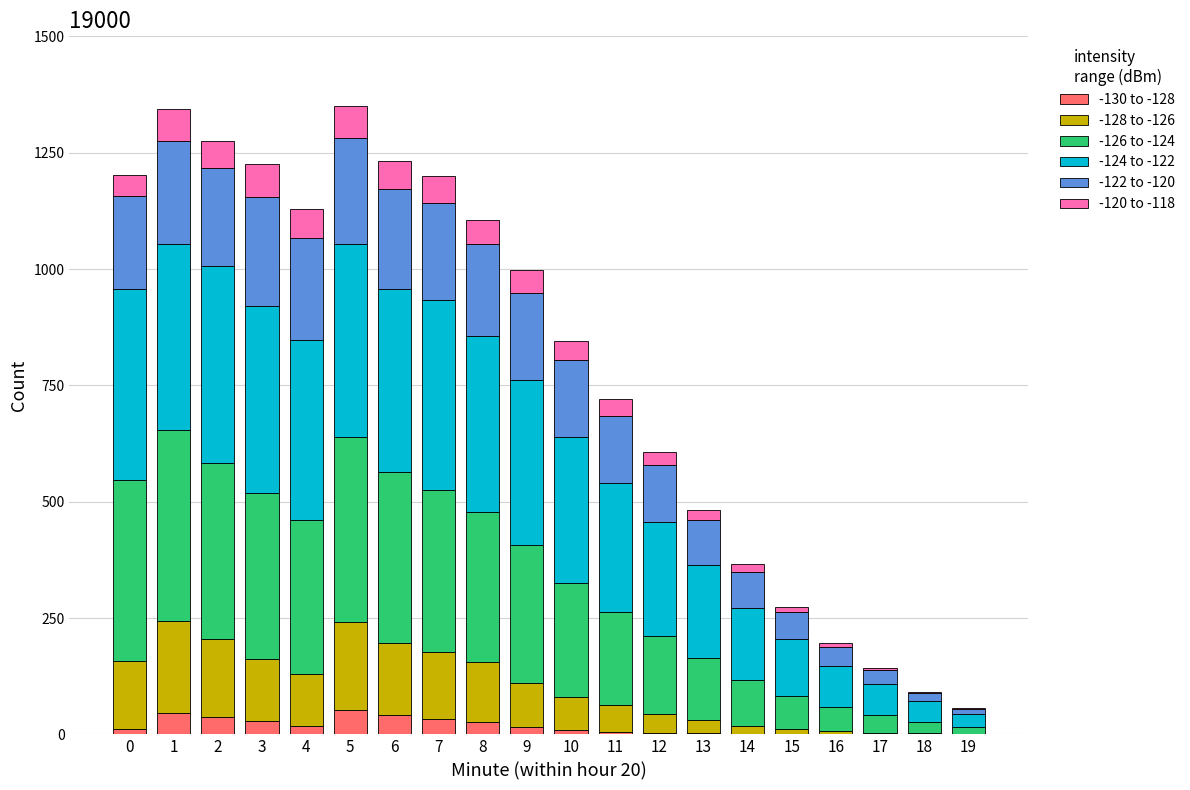

What are all the series names shown in the legend?

-130 to -128, -128 to -126, -126 to -124, -124 to -122, -122 to -120, -120 to -118